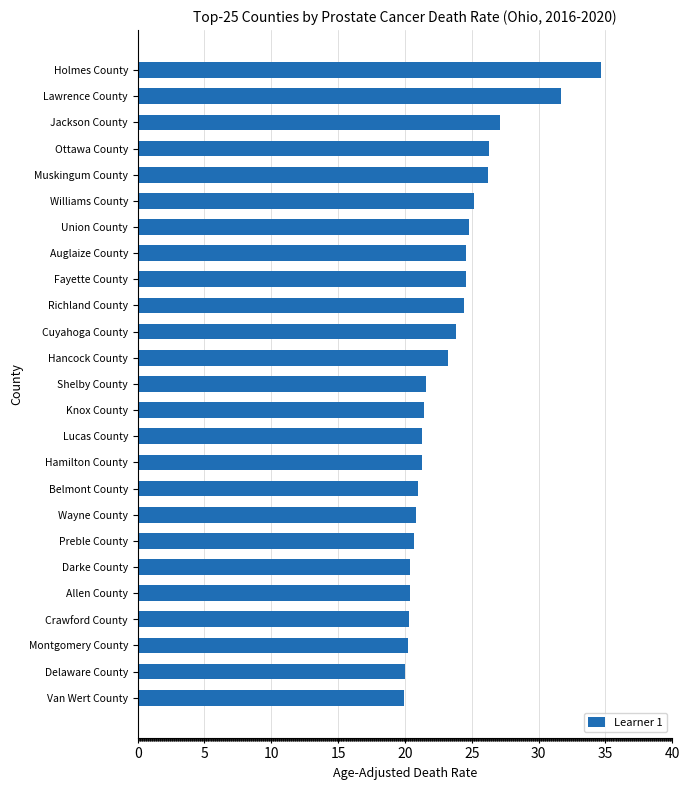

What is the average value?

23.4